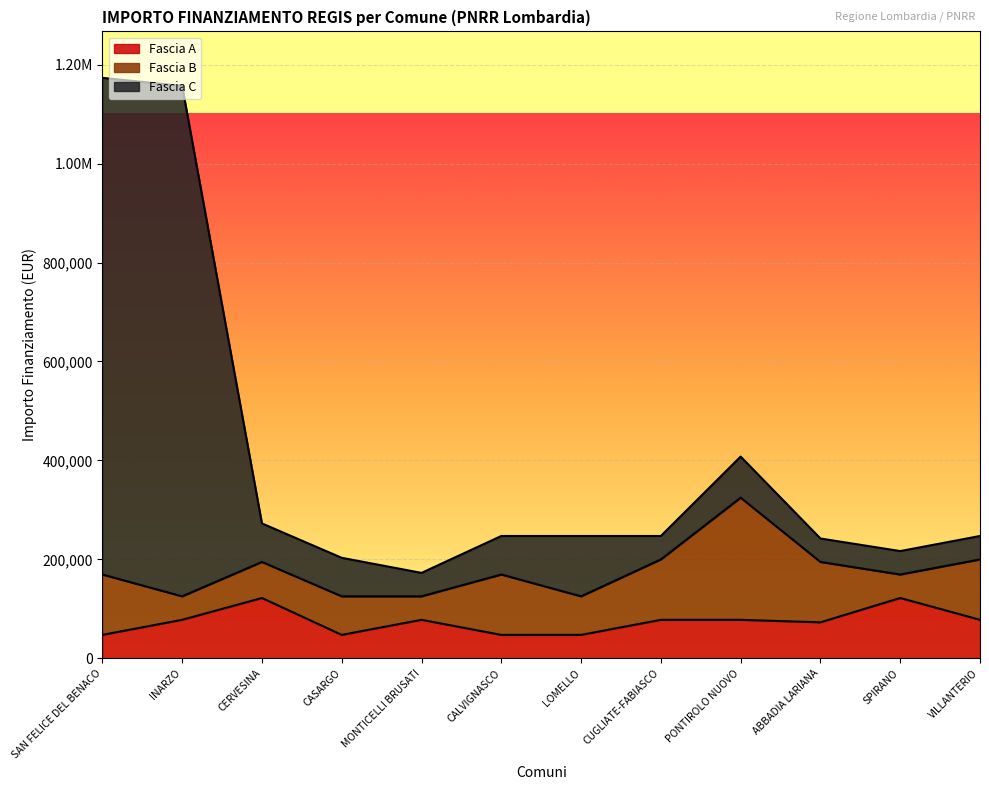

True or false: Fascia C and Fascia A intersect in this chart.

False